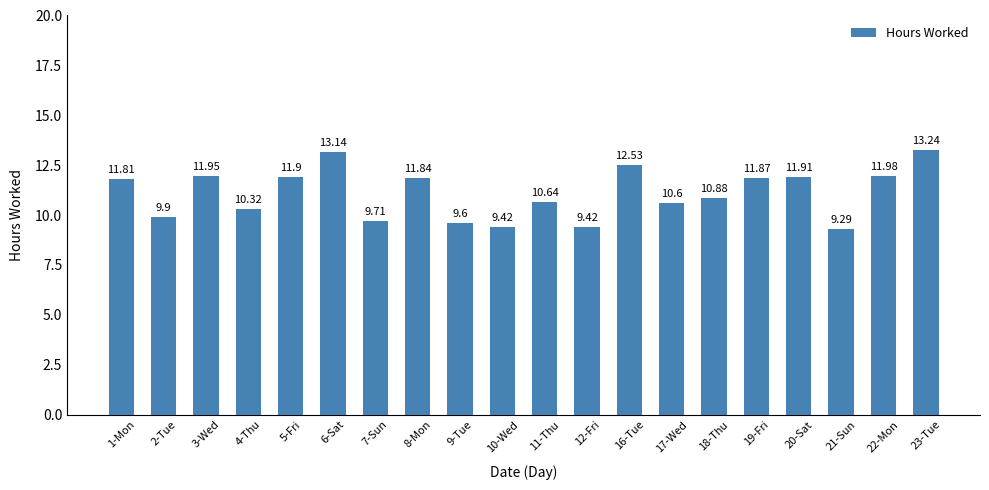

Which label corresponds to the largest value in the chart?

23-Tue